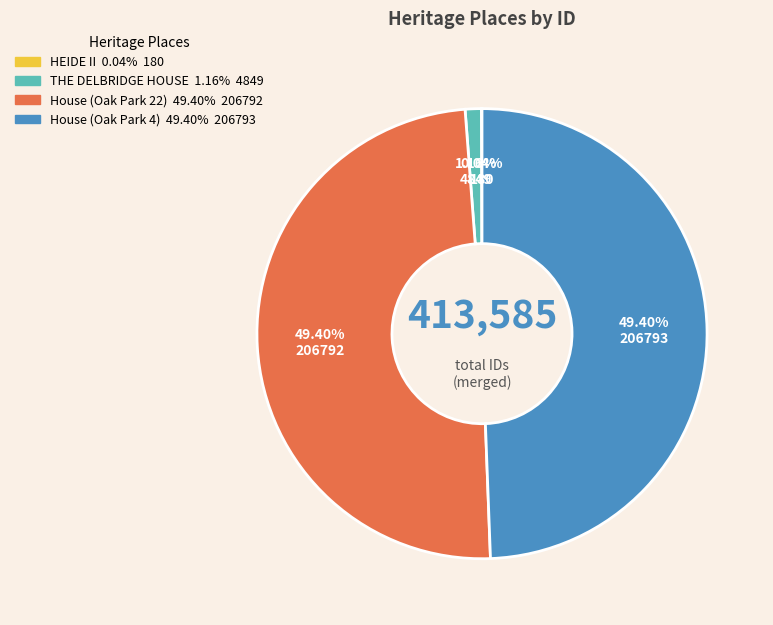

Between House (Oak Park 4) and THE DELBRIDGE HOUSE, which is larger?

House (Oak Park 4)